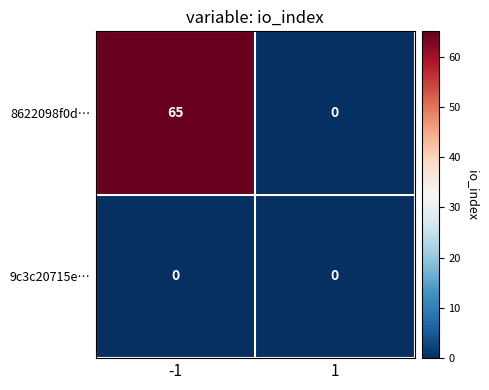

What is the spread (max minus min) of values at -1?

65